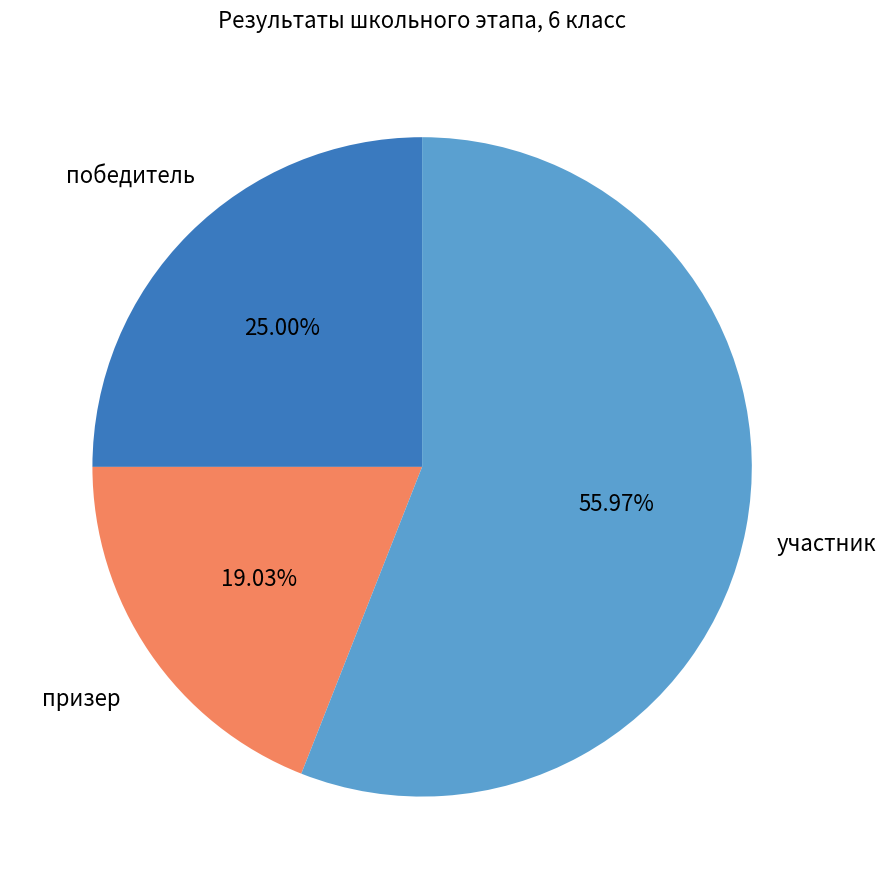

Is there any slice that represents more than half of the pie?

Yes